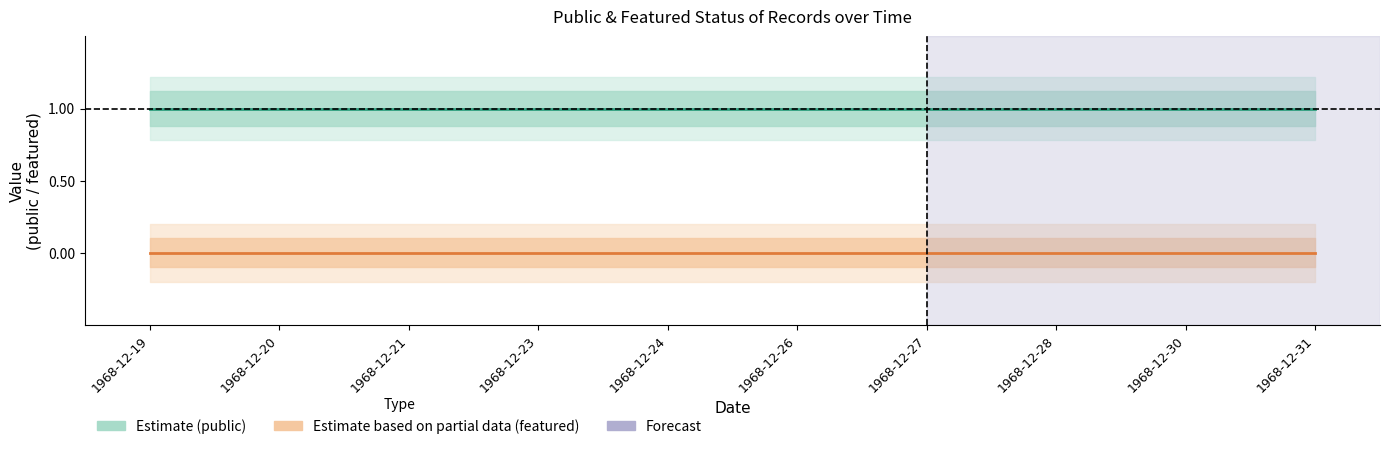

Does the chart have visible grid lines?

No